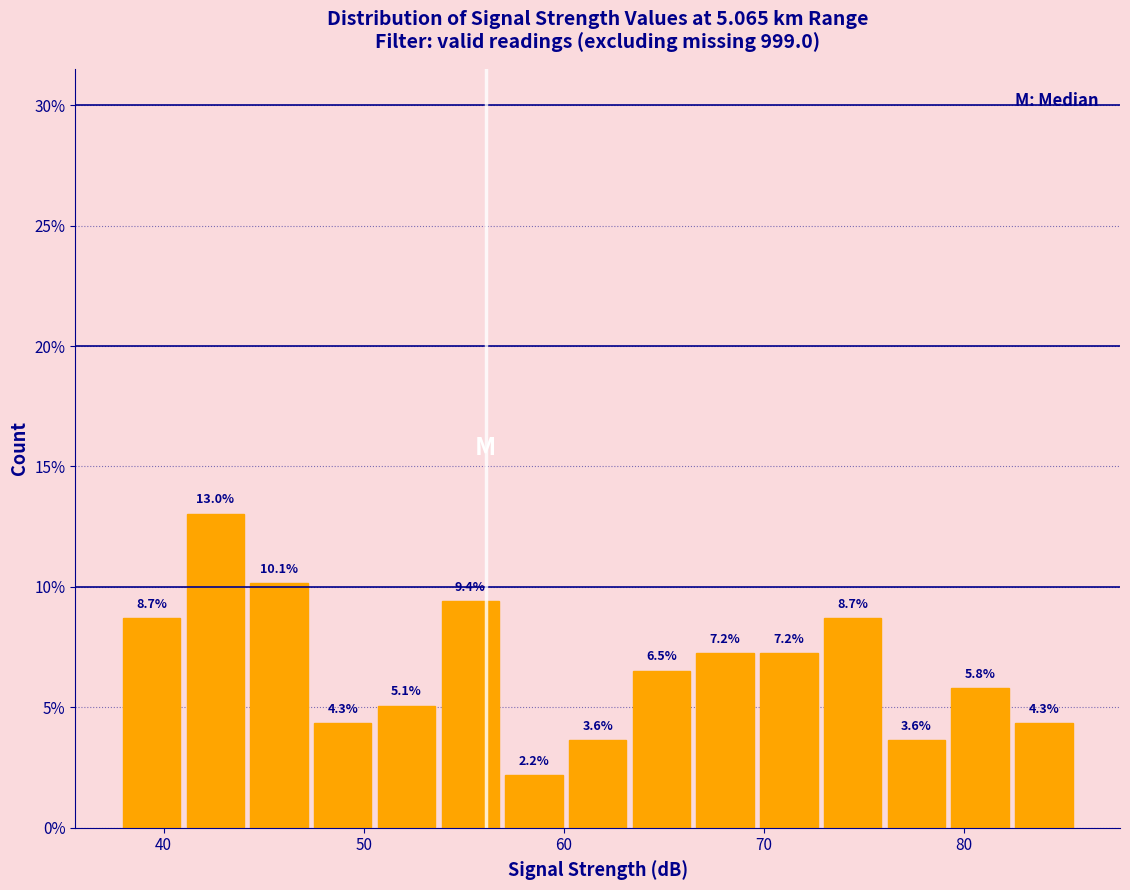

Around what value on the x-axis is the tallest bar? Give the approximate position of its centre, as read against the axis.

43